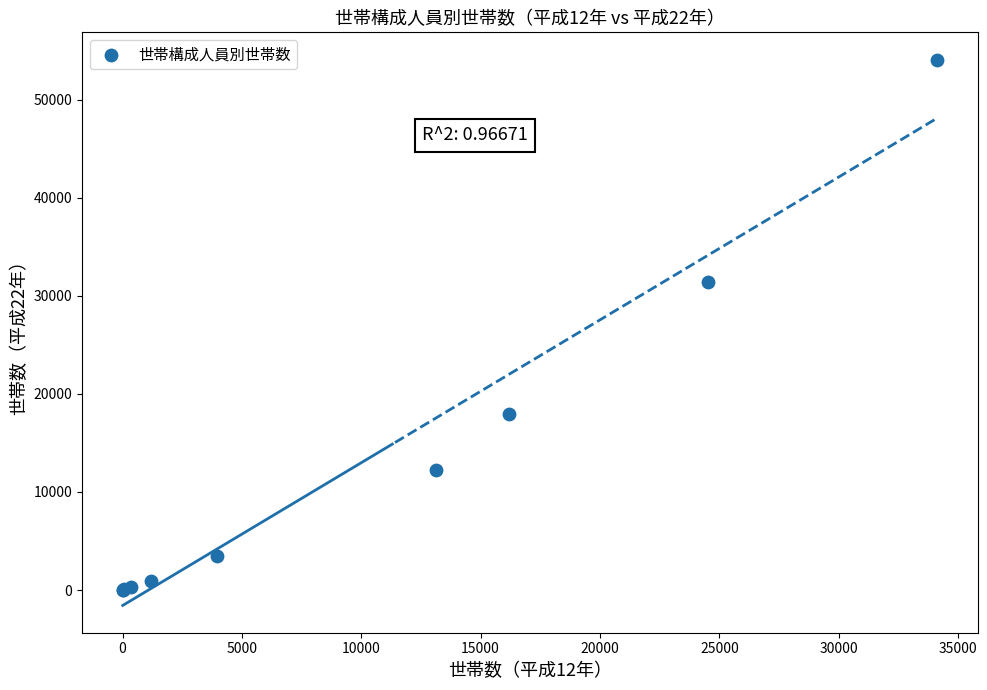

What Y value in the scatter plot is closest to 27054?

31417